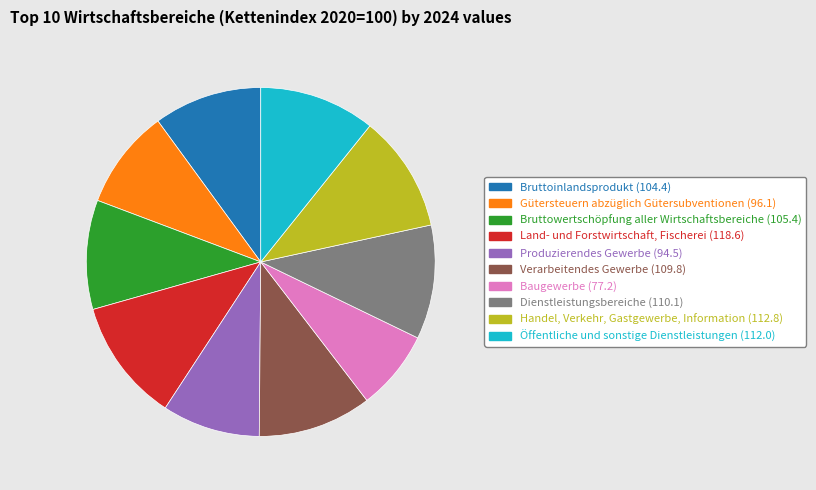

What is the ratio of the value at Öffentliche und sonstige Dienstleistungen to the value at Handel, Verkehr, Gastgewerbe, Information?

1.0